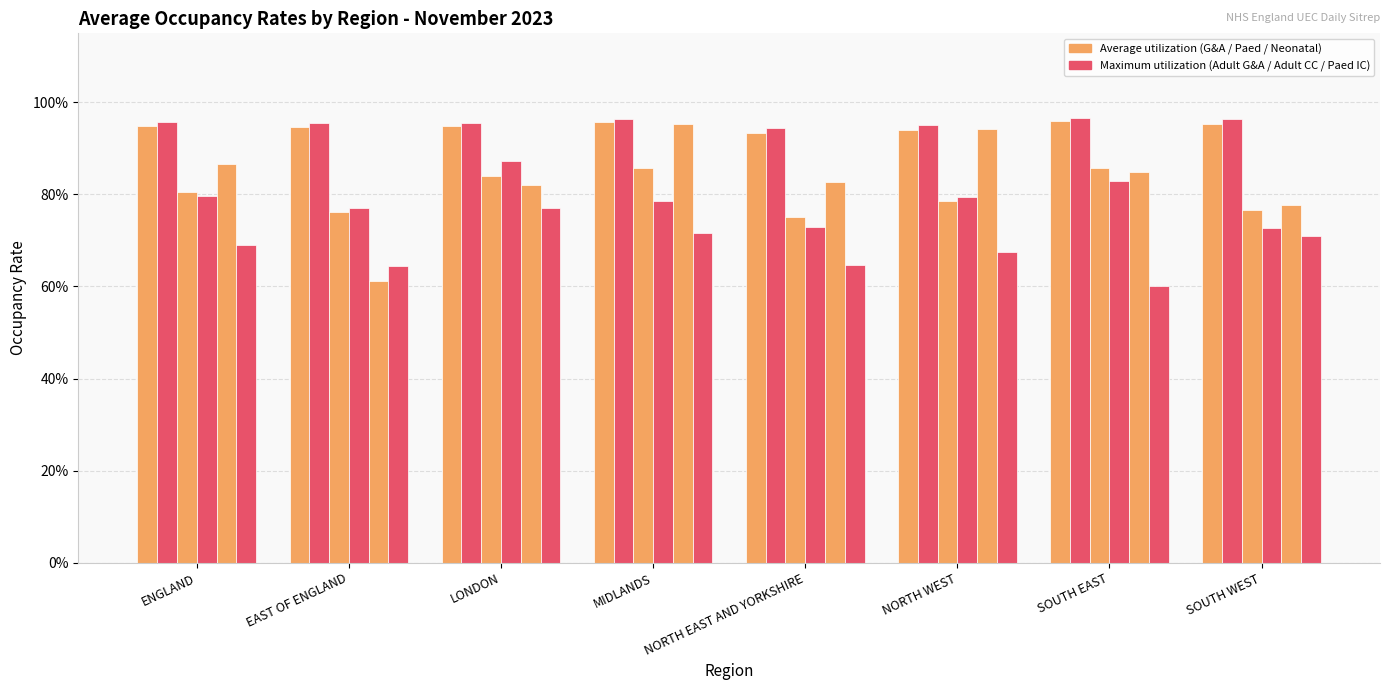

Does the chart contain stacked bars?

No